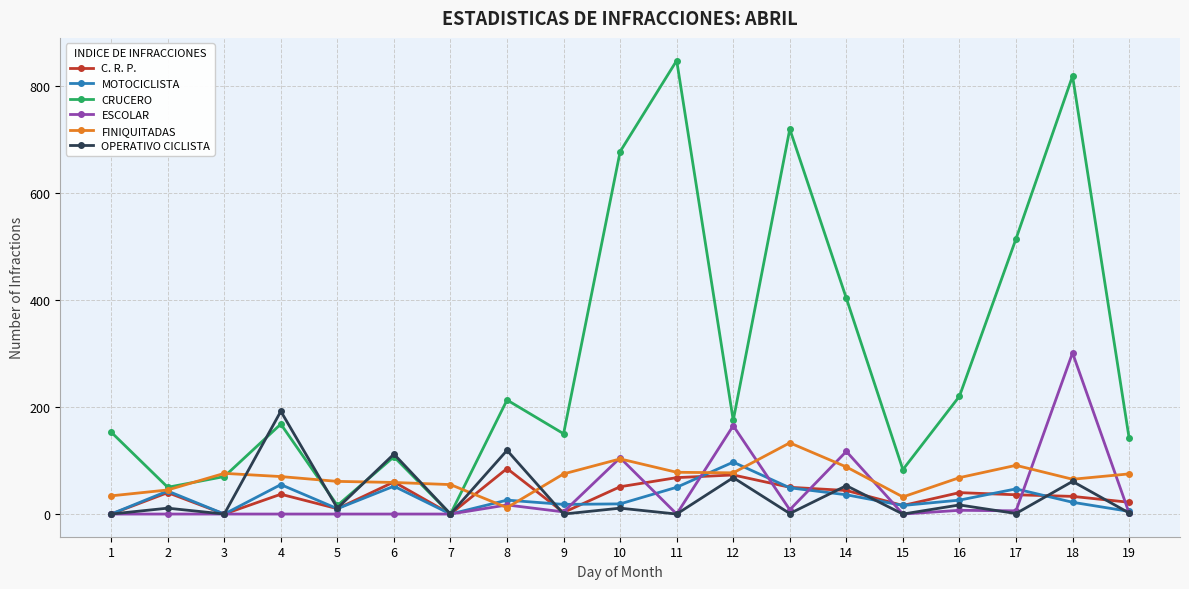

What is the difference between the CRUCERO values at 15 and 11?

764